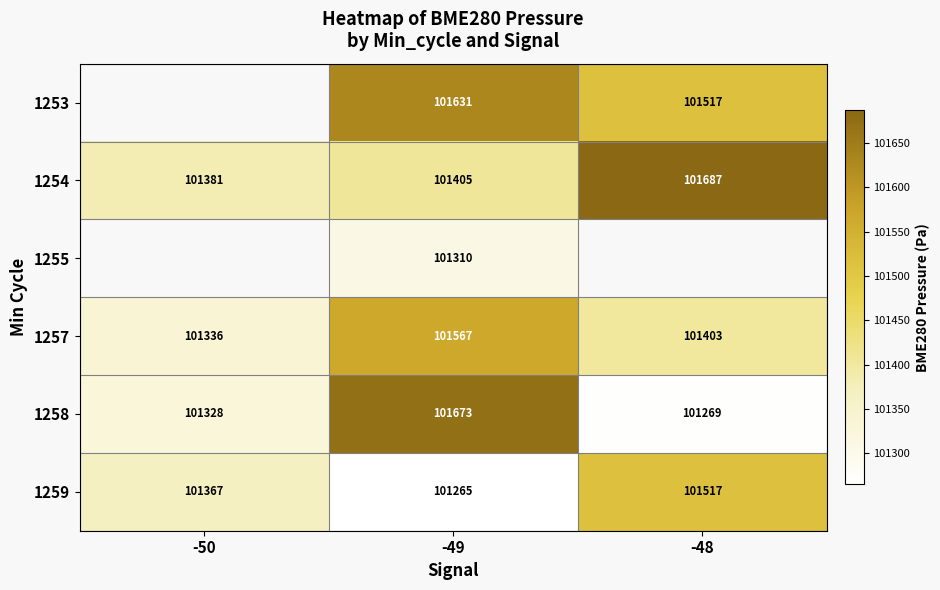

Is the value of 1254 at -50 greater than the value of 1258 at -49?

No